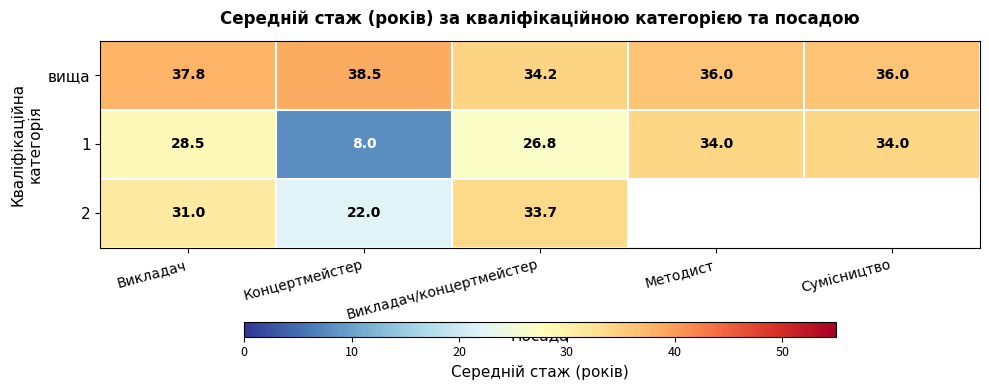

What is the maximum value shown in the chart?

38.5